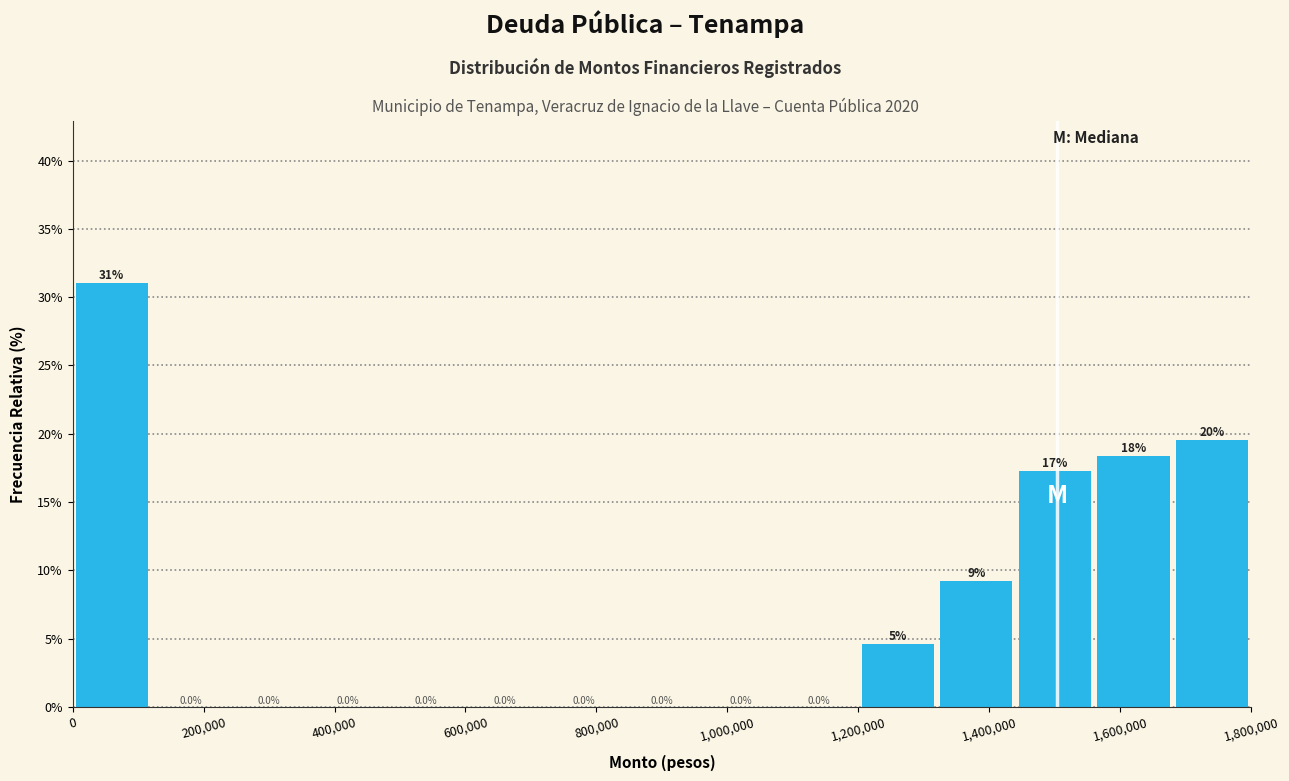

Which range on the x-axis has the tallest bar?

0 to 120000